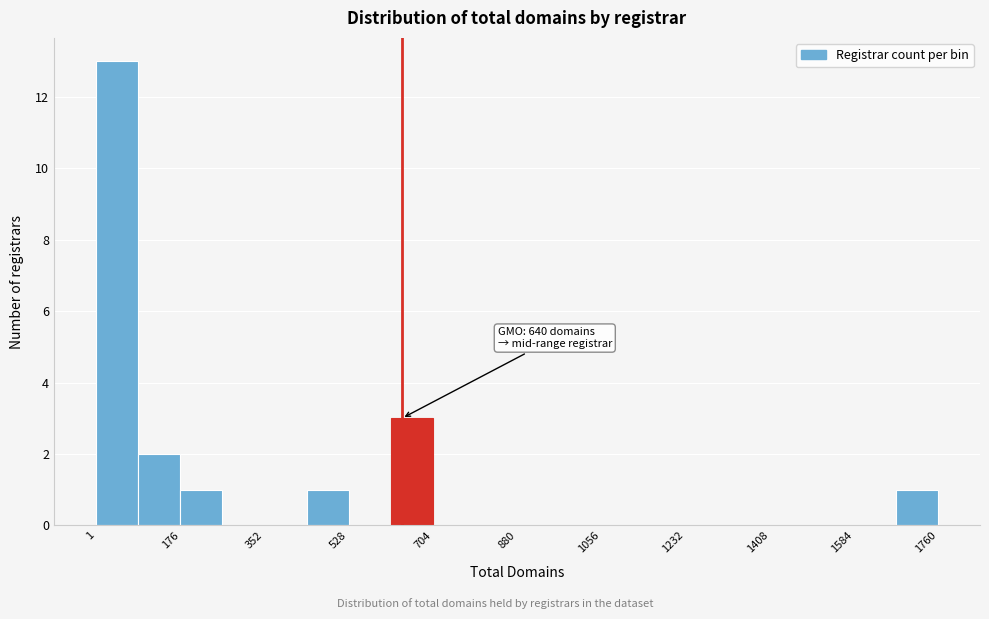

Which range on the x-axis has the tallest bar?

0 to 80